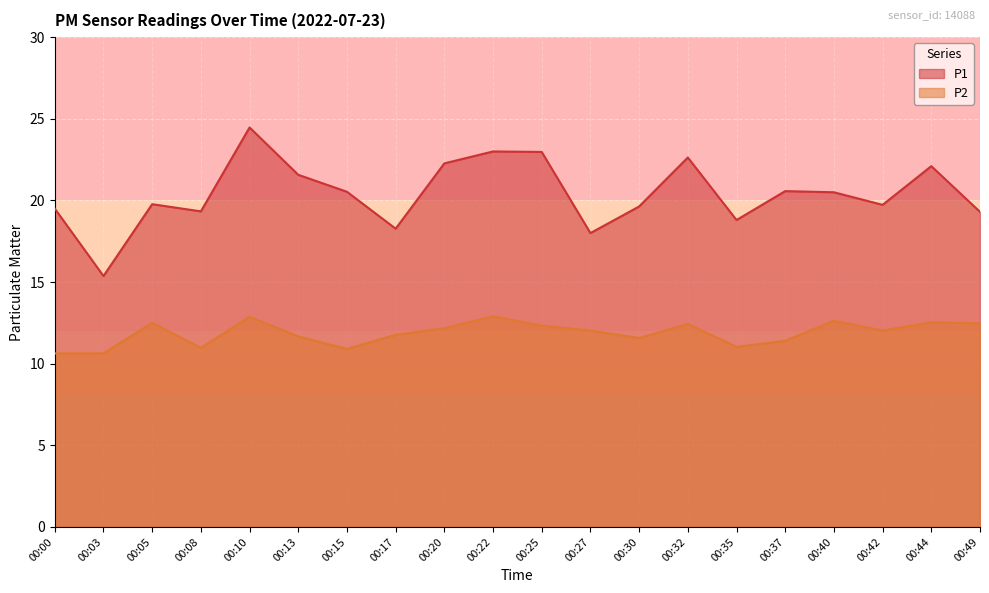

How many values in the P2 series exceed 12?

11